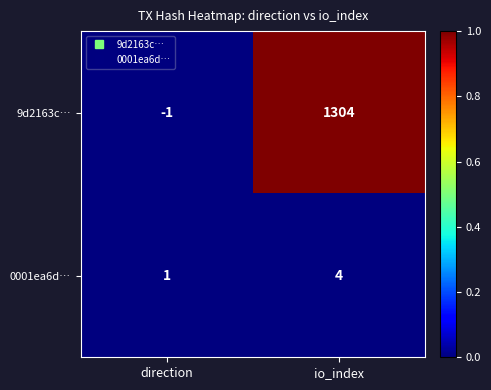

At which label is 9d2163c… closest to 651?

direction